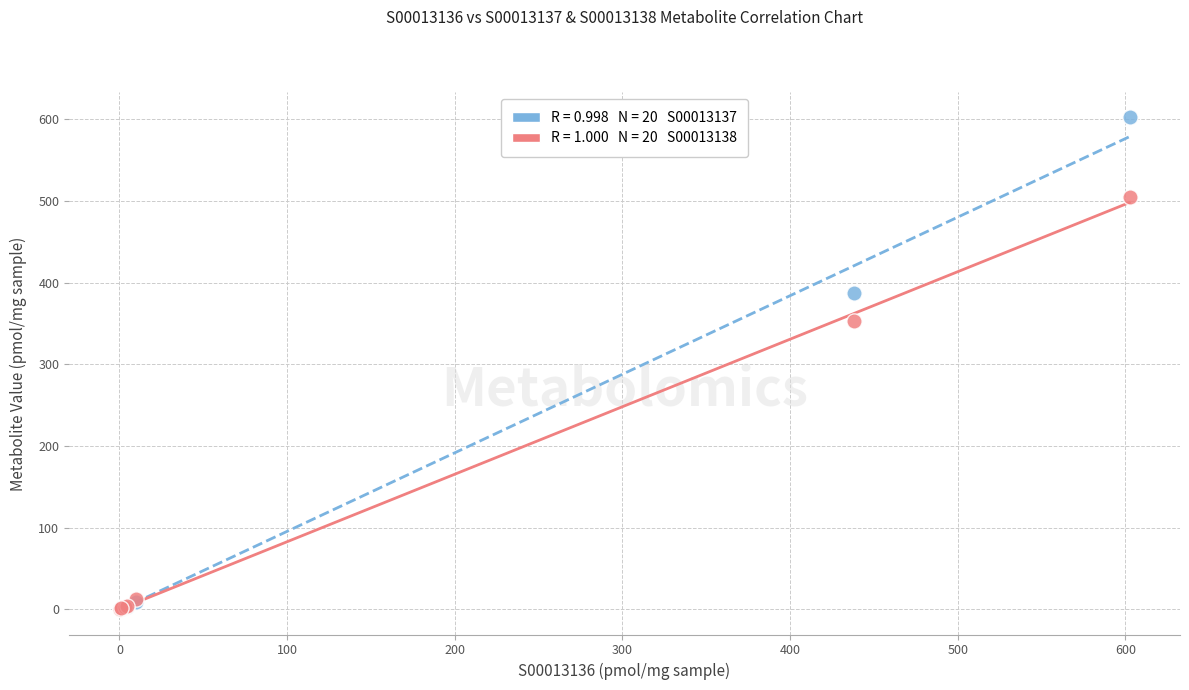

Across all series, what Y value is closest to 301?

353.2